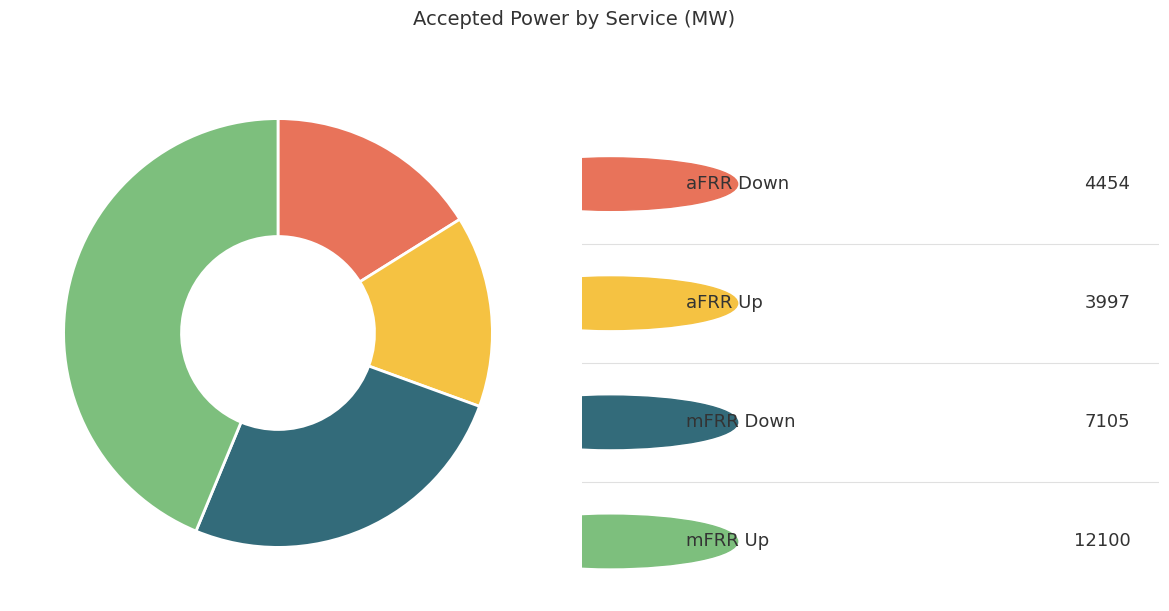

Is there any slice that represents more than half of the pie?

No